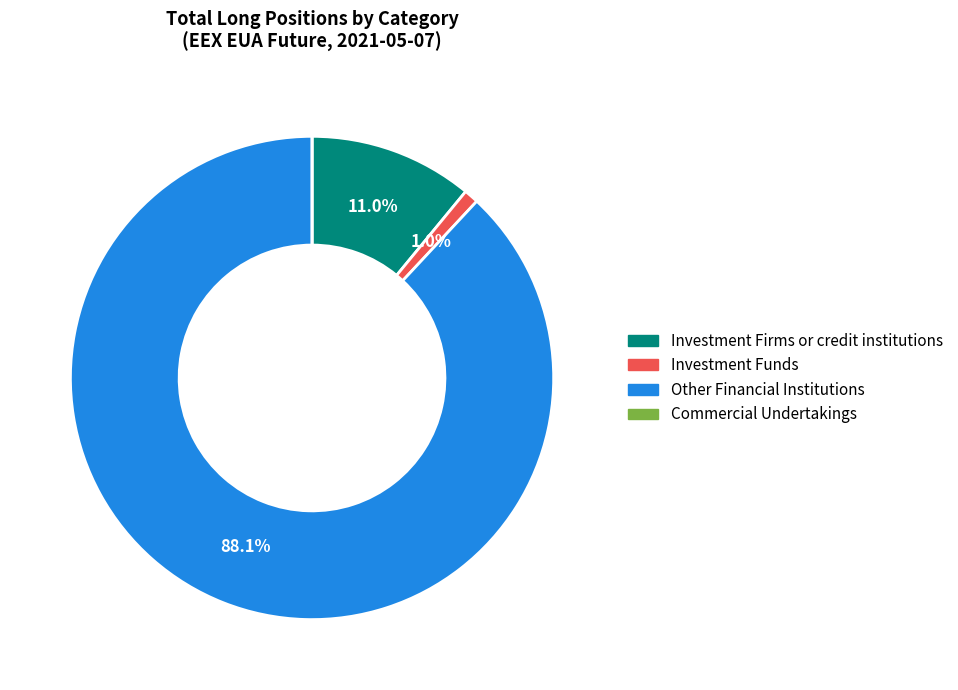

What percentage is the Investment Funds slice, to the nearest percent?

1%